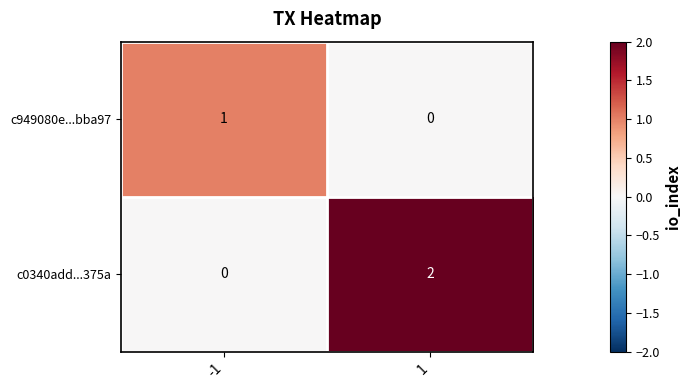

True or false: c0340add...375a has a value of 1 at 1.

False